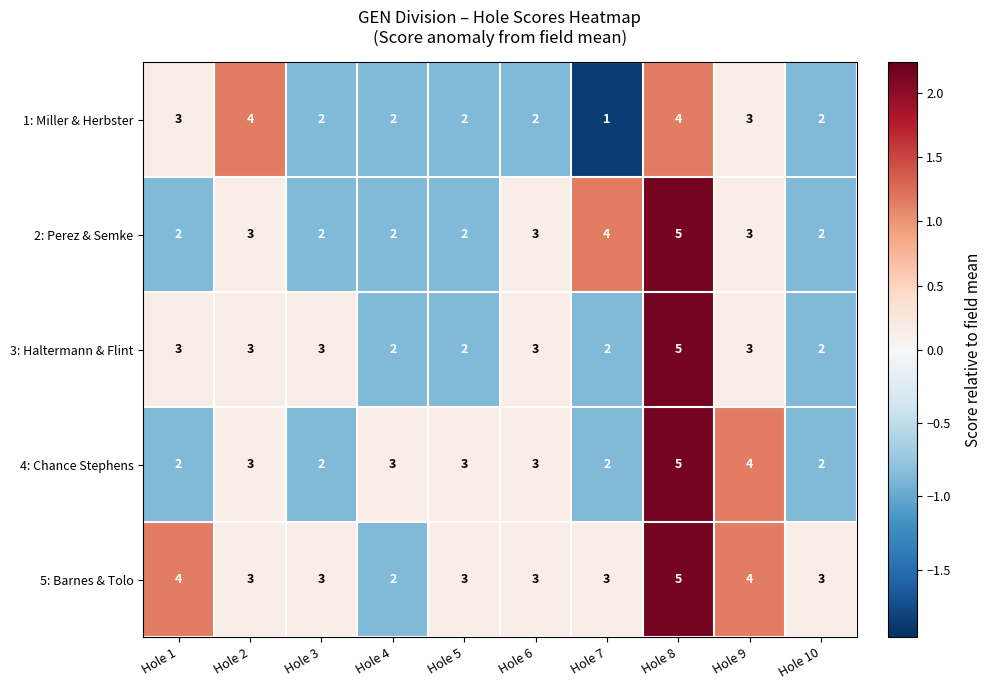

Which category has the lowest value across all series?

Hole 7